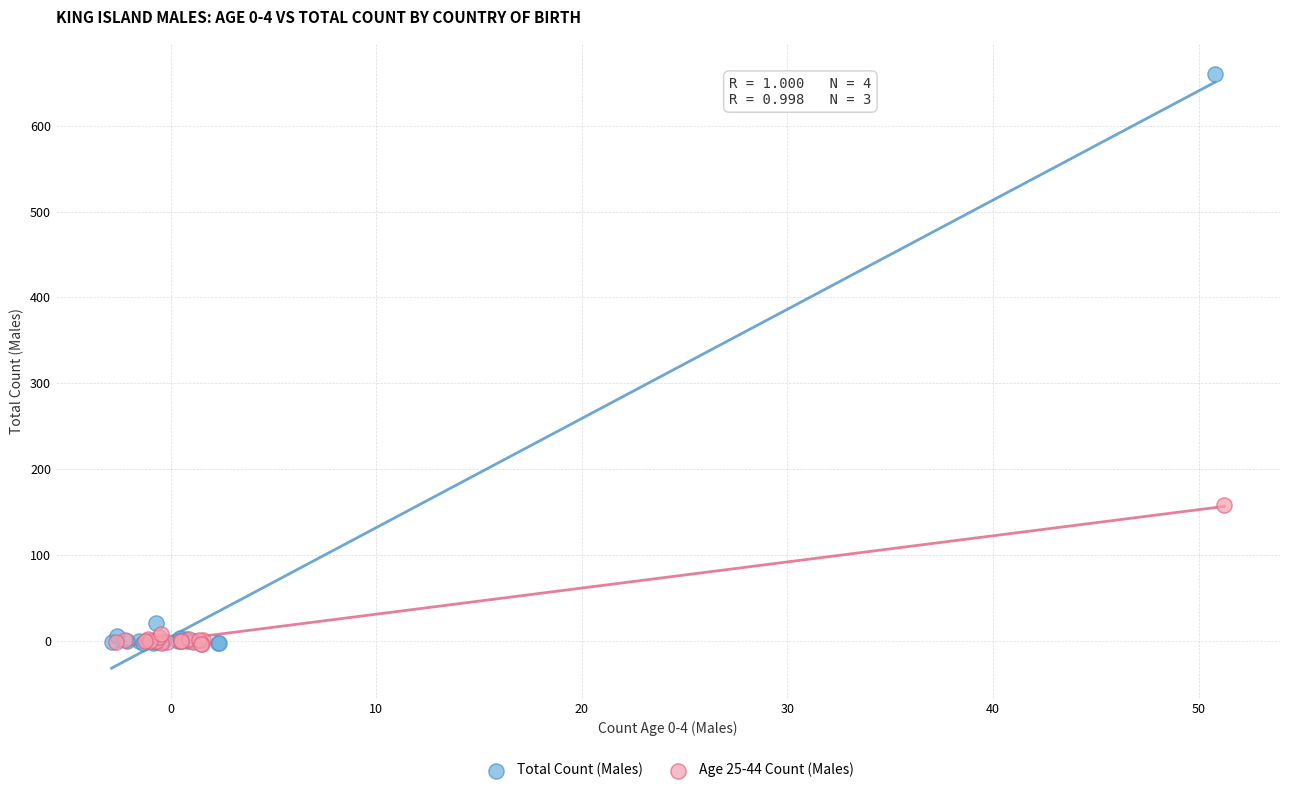

Which series contains the highest Y value?

Total Count (Males)